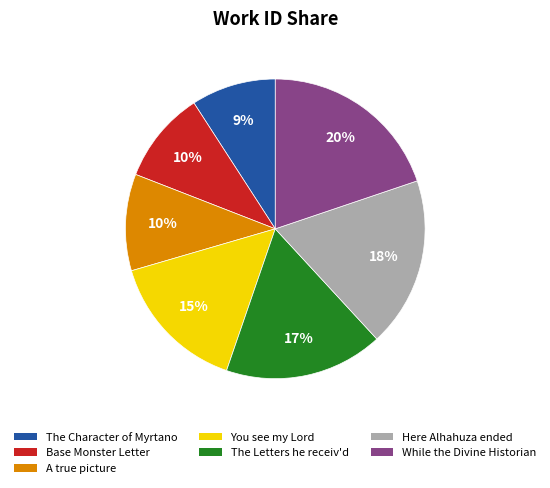

Does any single category account for the majority?

No